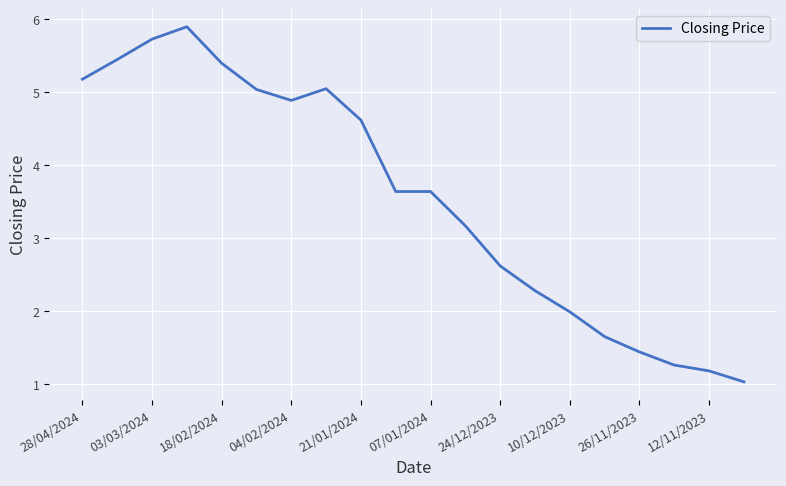

What is the maximum value shown in the chart?

5.9